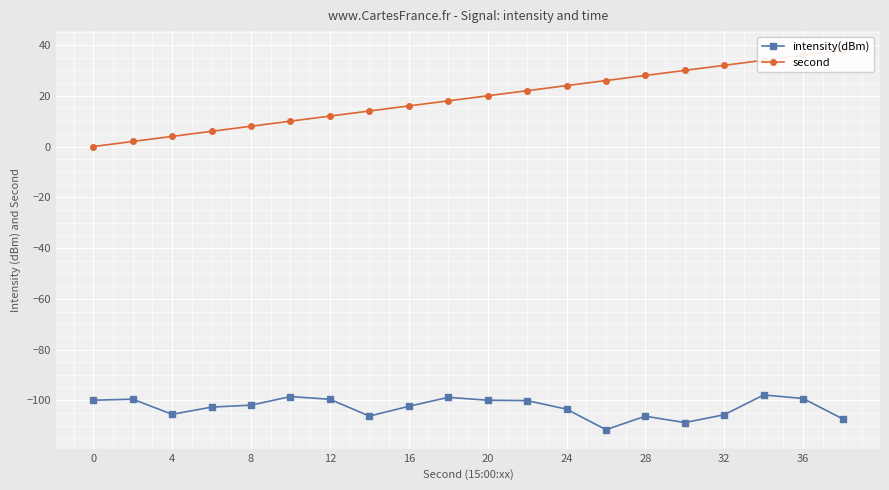

What is the maximum value for intensity(dBm)?

-97.9